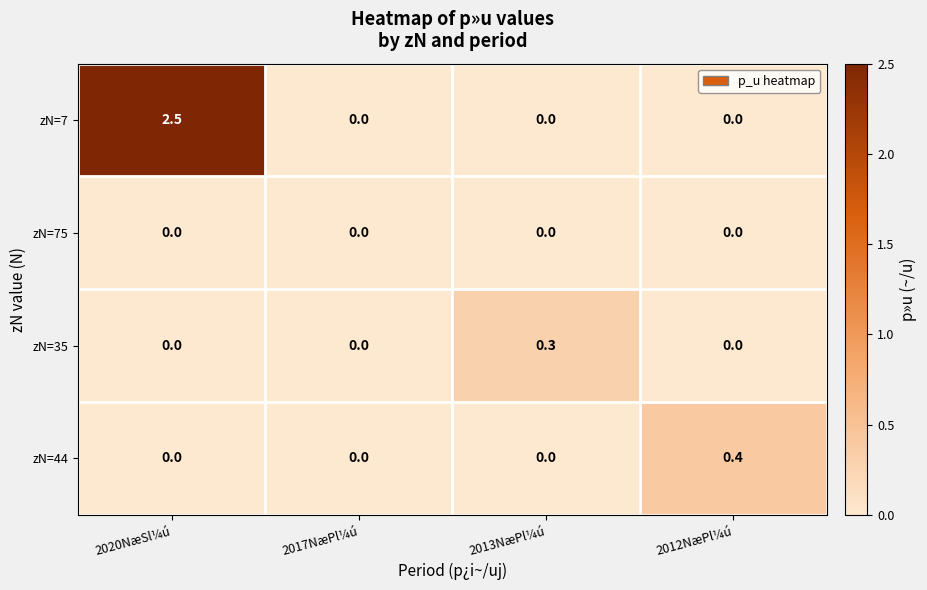

At how many categories does at least one series exceed 2?

1